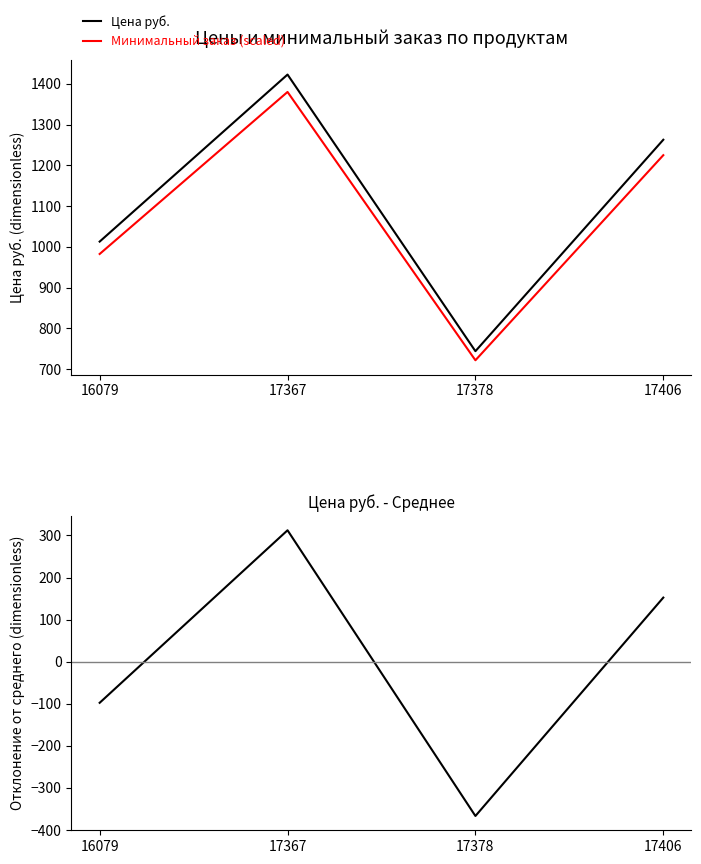

Which series has the largest range (max minus min)?

Цена руб.